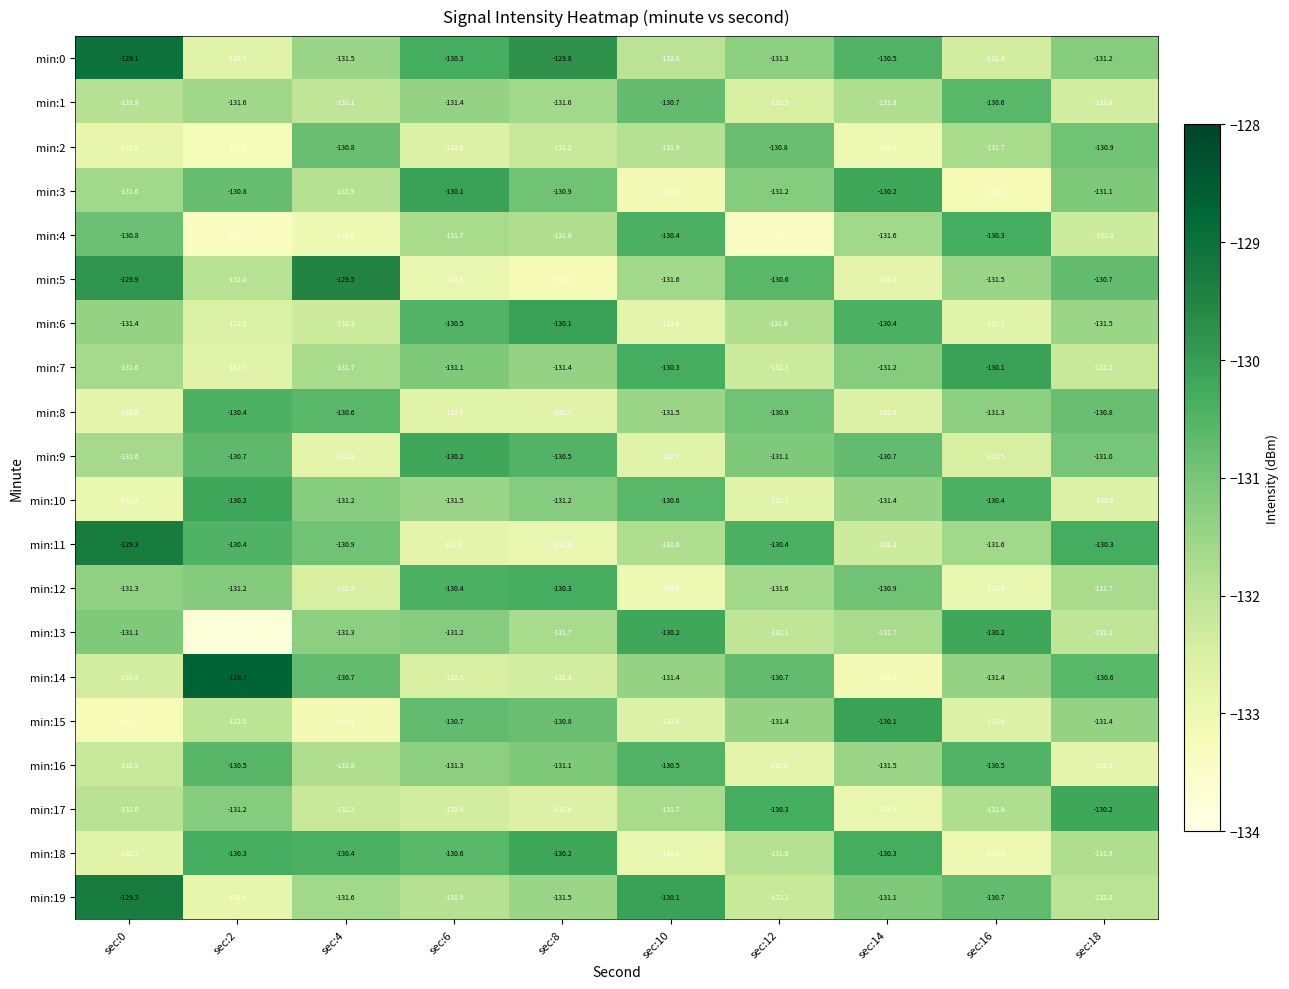

What is the total value across all series at sec:12?

-2632.0